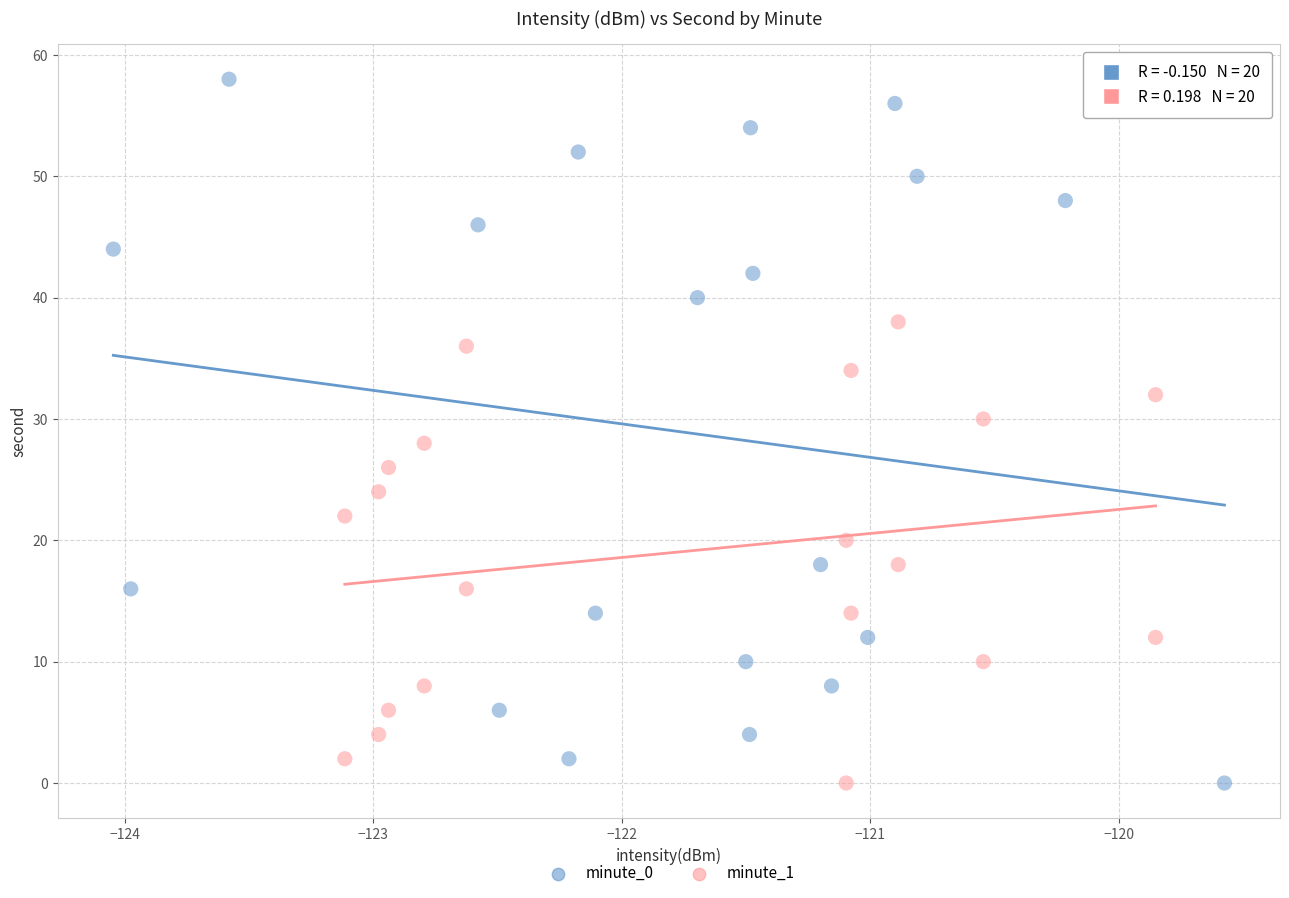

Which series has the widest spread of Y values?

minute_0